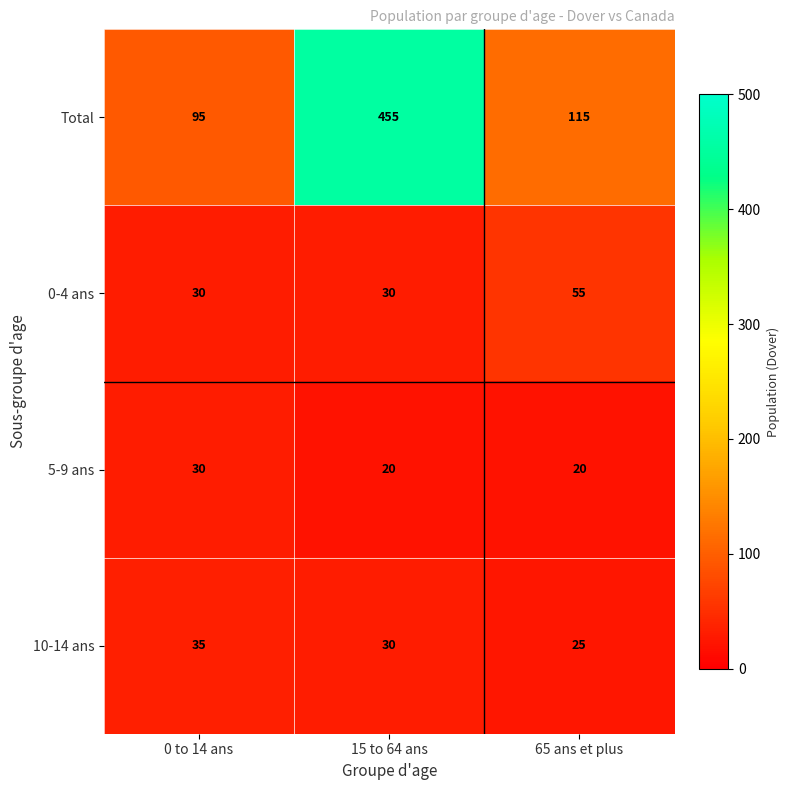

Which series has the largest total across all categories?

Total